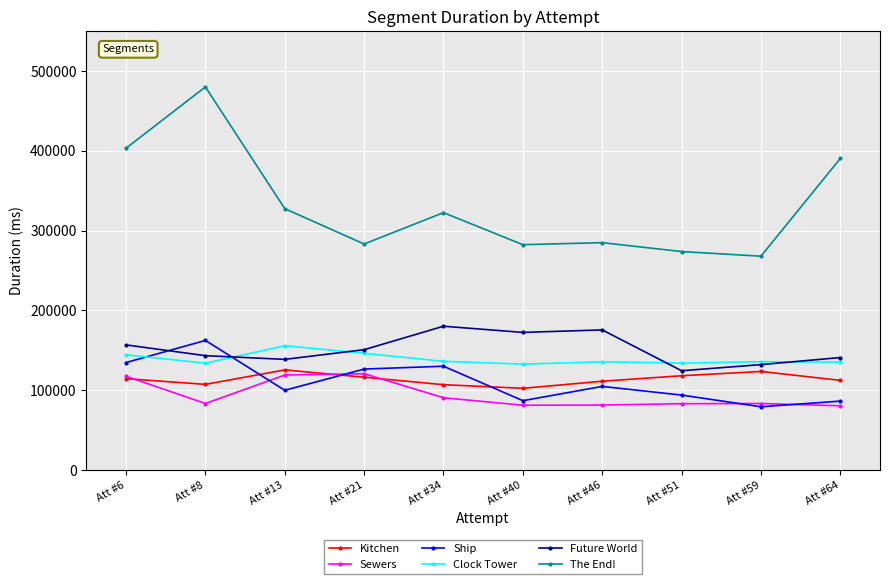

Rank the series by their maximum value, from highest to lowest.

The End!, Future World, Ship, Clock Tower, Kitchen, Sewers